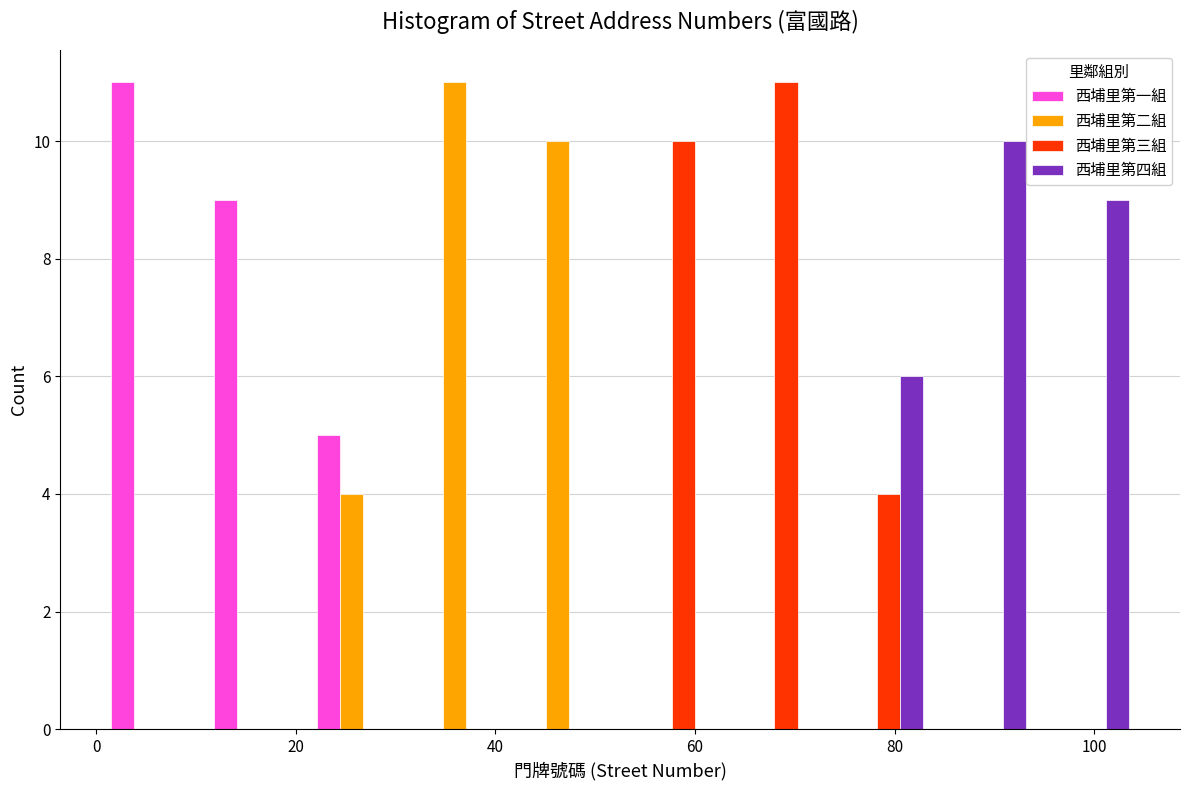

Reading left to right, list every range on the x-axis with the height of the bar of each series over it. Neither the bar edges nor the heights are printed on the chart, so give them approximately, as read against the axes.

2 to 12: 西埔里第一組=11	西埔里第二組=0	西埔里第三組=0	西埔里第四組=0
12 to 22: 西埔里第一組=9	西埔里第二組=0	西埔里第三組=0	西埔里第四組=0
22 to 32: 西埔里第一組=5	西埔里第二組=4	西埔里第三組=0	西埔里第四組=0
32 to 42: 西埔里第一組=0	西埔里第二組=11	西埔里第三組=0	西埔里第四組=0
42 to 52: 西埔里第一組=0	西埔里第二組=10	西埔里第三組=0	西埔里第四組=0
52 to 62: 西埔里第一組=0	西埔里第二組=0	西埔里第三組=10	西埔里第四組=0
62 to 74: 西埔里第一組=0	西埔里第二組=0	西埔里第三組=11	西埔里第四組=0
74 to 84: 西埔里第一組=0	西埔里第二組=0	西埔里第三組=4	西埔里第四組=6
84 to 94: 西埔里第一組=0	西埔里第二組=0	西埔里第三組=0	西埔里第四組=10
94 to 104: 西埔里第一組=0	西埔里第二組=0	西埔里第三組=0	西埔里第四組=9